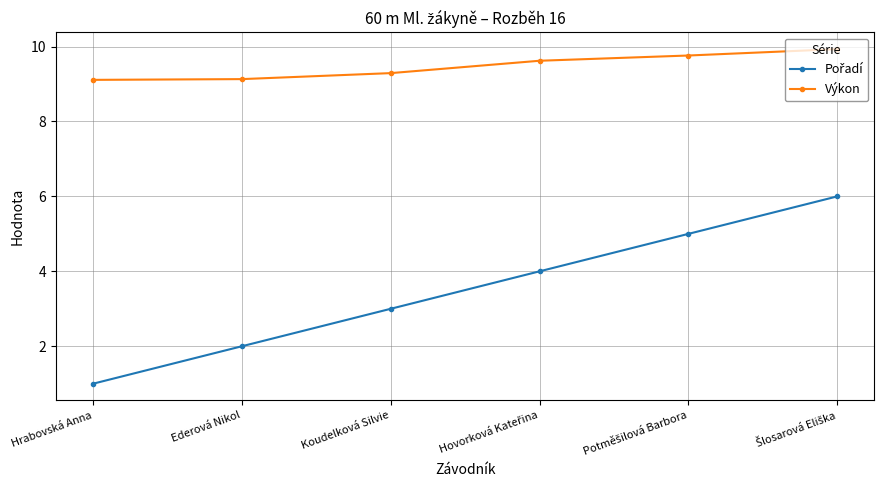

What is the difference between the maximum and minimum values in the Výkon series?

0.8